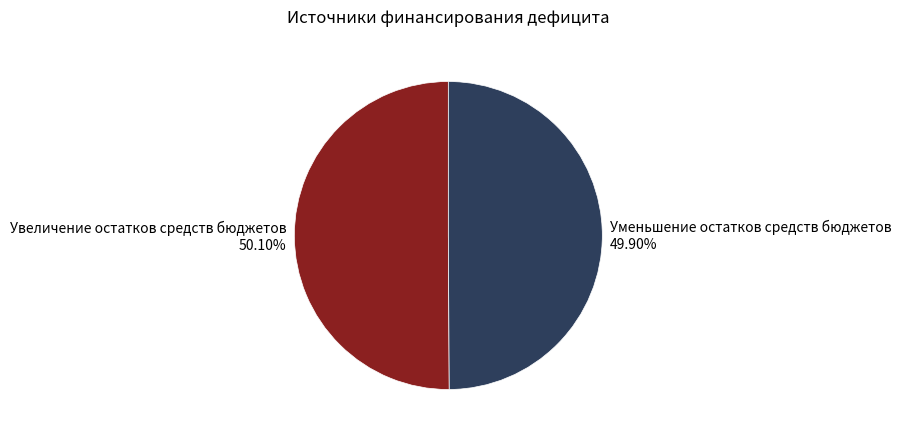

True or false: Увеличение остатков средств бюджетов accounts for 64% of the total.

False